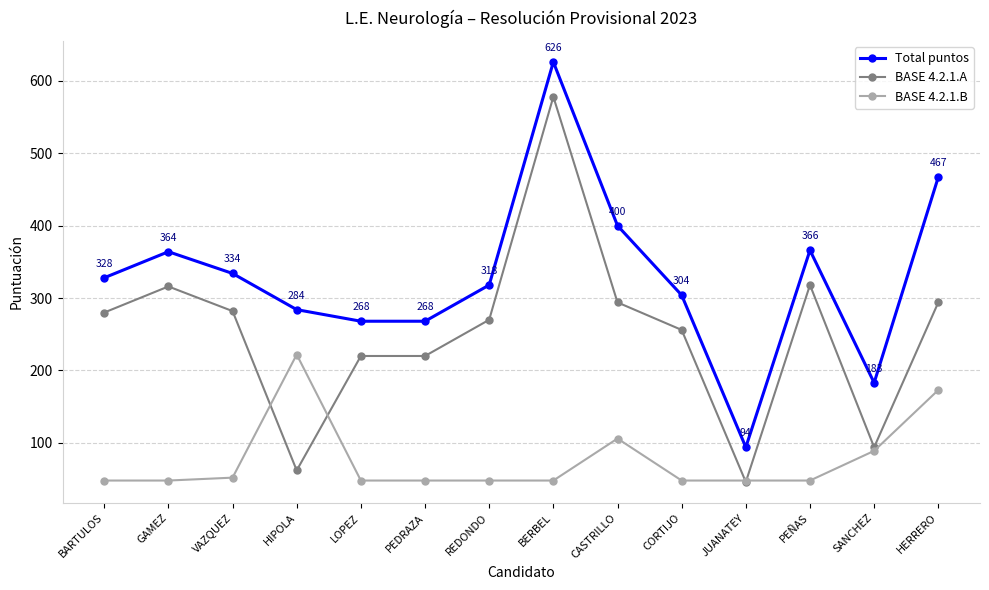

What position from the left is REDONDO?

7